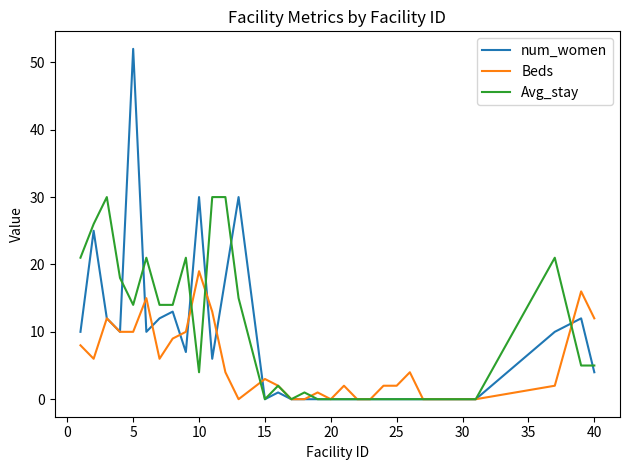

What are all the series names shown in the legend?

num_women, Beds, Avg_stay